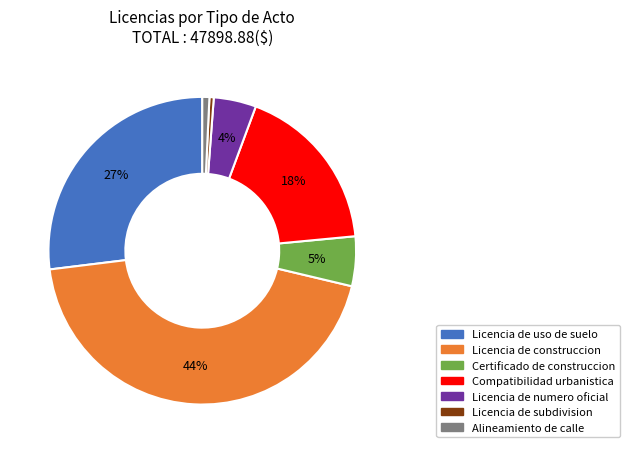

Does any single category account for the majority?

No